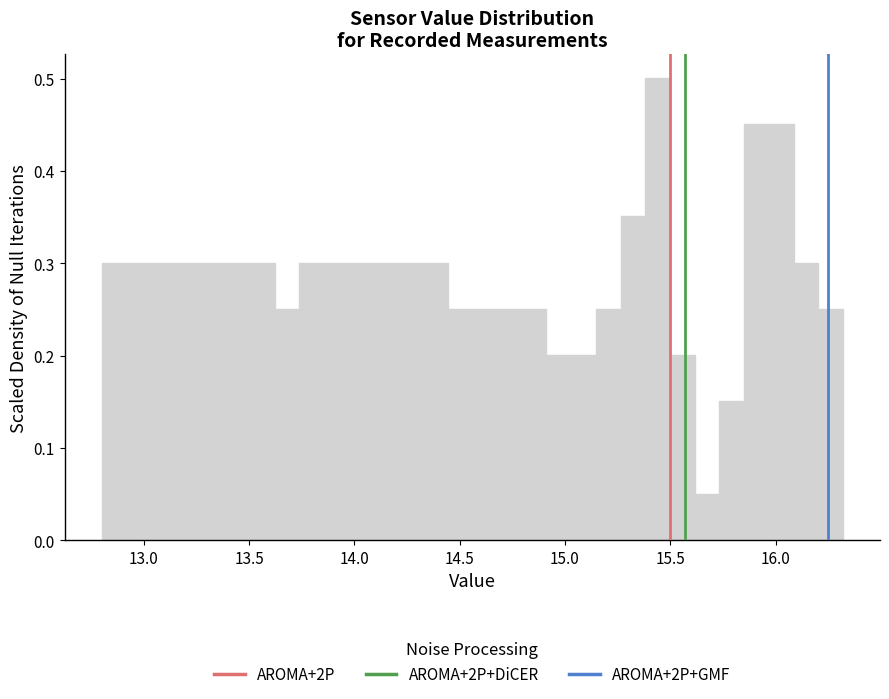

Around what value on the x-axis is the tallest bar? Give the approximate position of its centre, as read against the axis.

15.45